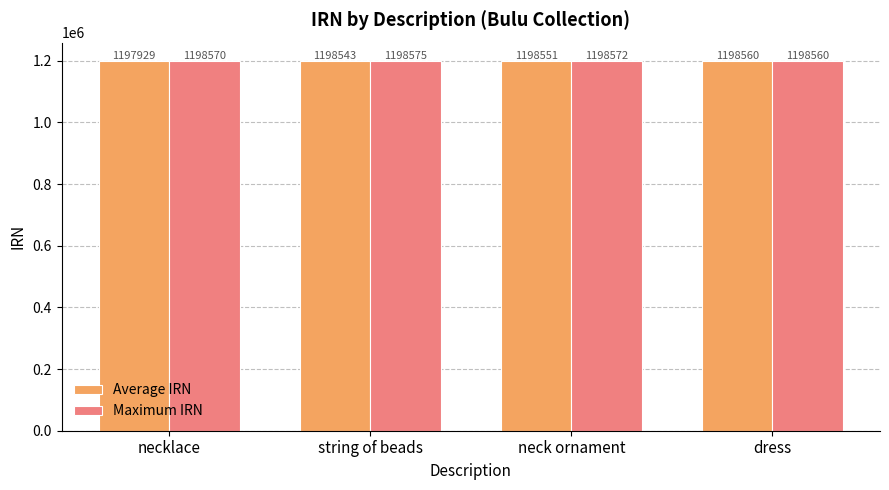

Rank the series by their average value, from lowest to highest.

Average IRN, Maximum IRN